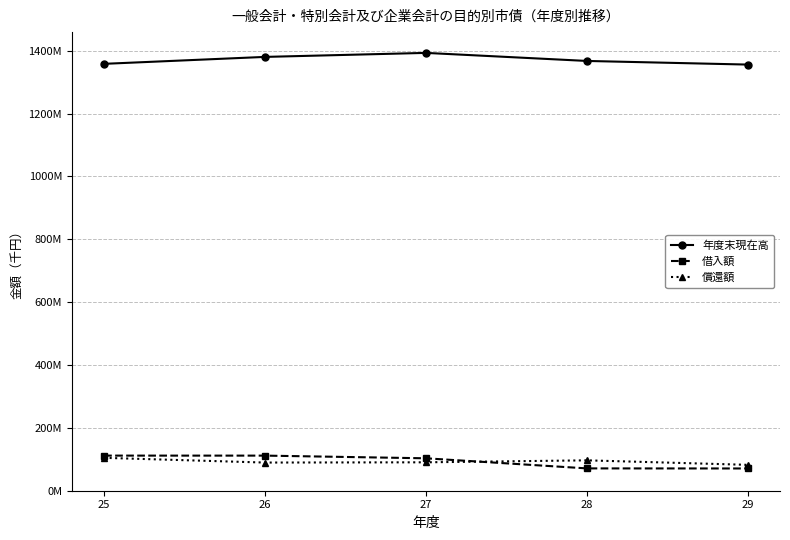

Between 28 and 29, which series saw the biggest shift?

償還額